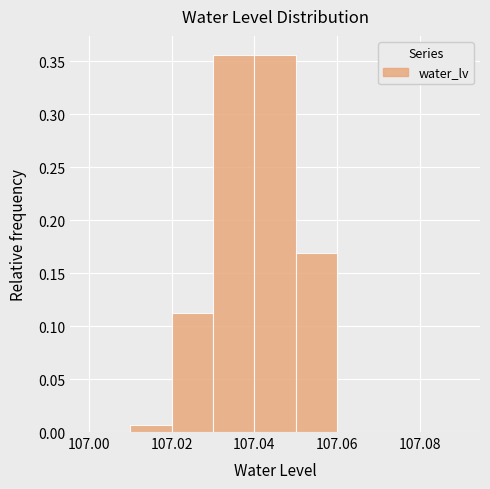

Reading left to right, list every bar in this chart as the range it spans on the x-axis followed by its height. The values are not printed on the chart, so give them approximately, as read against the axis.

107.00 to 107.01: 0
107.01 to 107.02: 0.005
107.02 to 107.03: 0.115
107.03 to 107.04: 0.355
107.04 to 107.05: 0.355
107.05 to 107.06: 0.170
107.06 to 107.07: 0
107.07 to 107.08: 0
107.08 to 107.09: 0